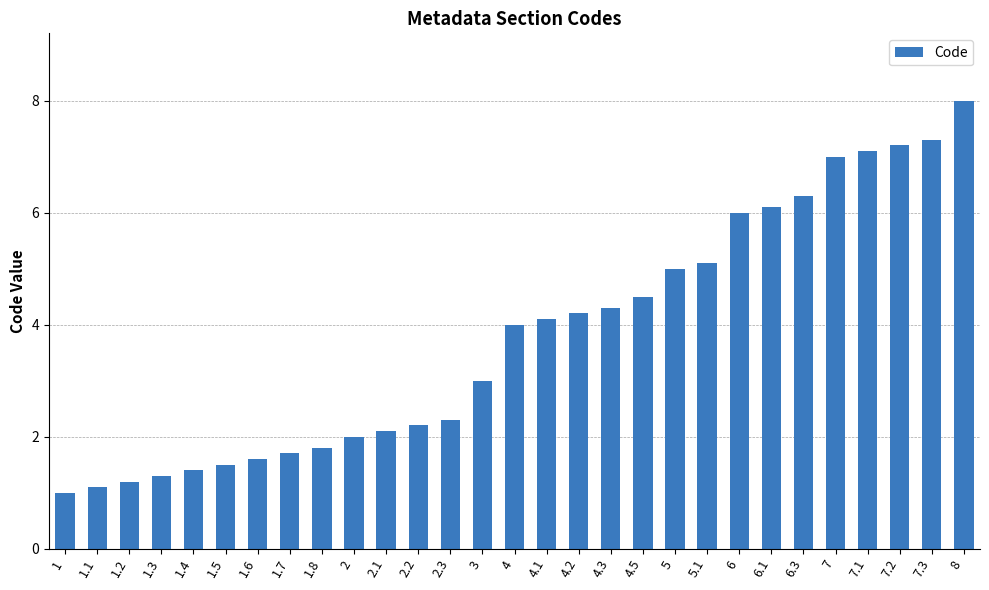

Is it true that the value at 1.5 is 2.1?

False